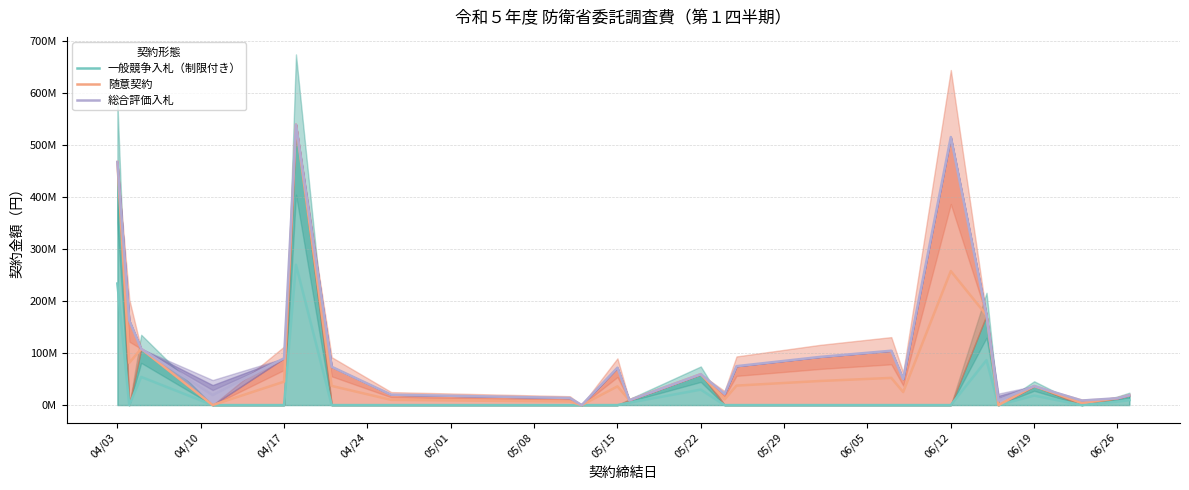

True or false: 一般競争入札（制限付き） and 随意契約 intersect in this chart.

False